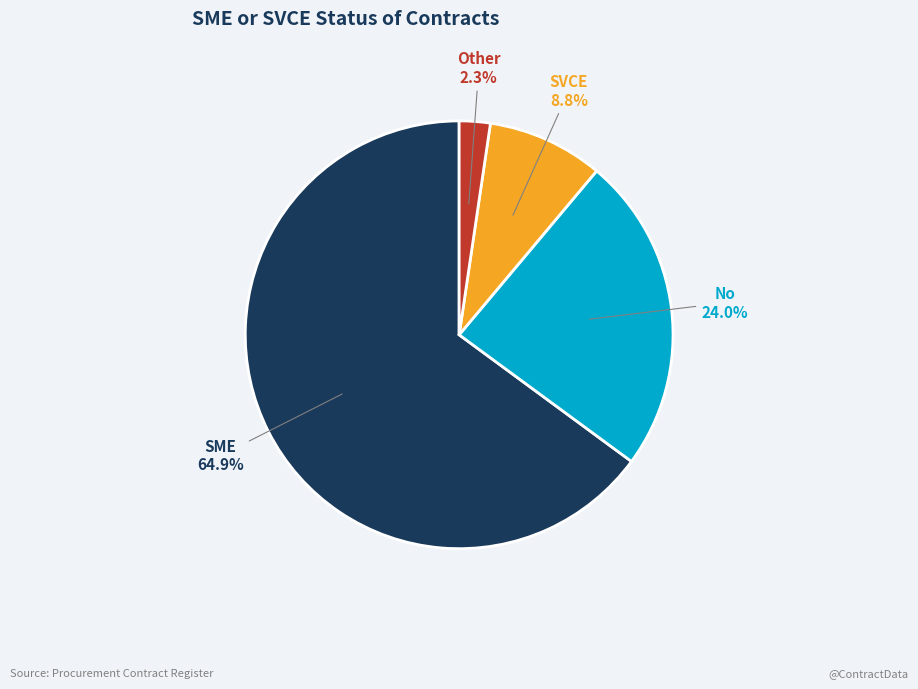

To the nearest percent, what is the average slice percentage?

25%